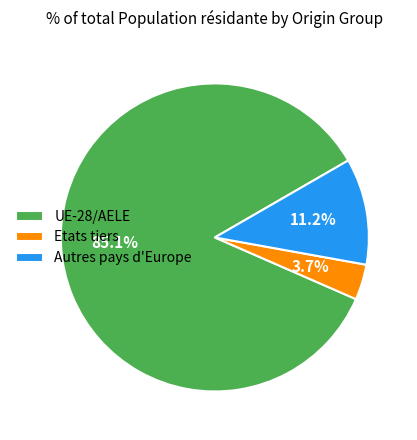

What is the ratio of the value at Etats tiers to the value at UE-28/AELE?

0.0